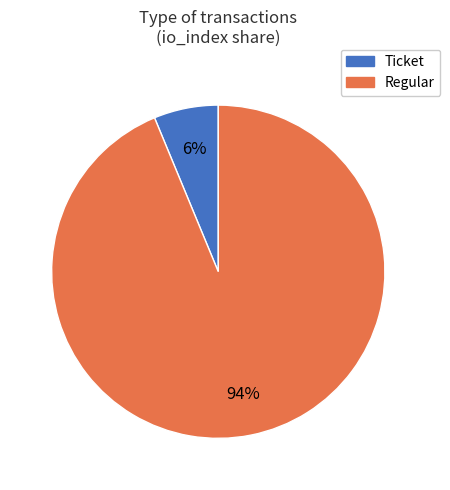

How many segments does this pie chart have?

2